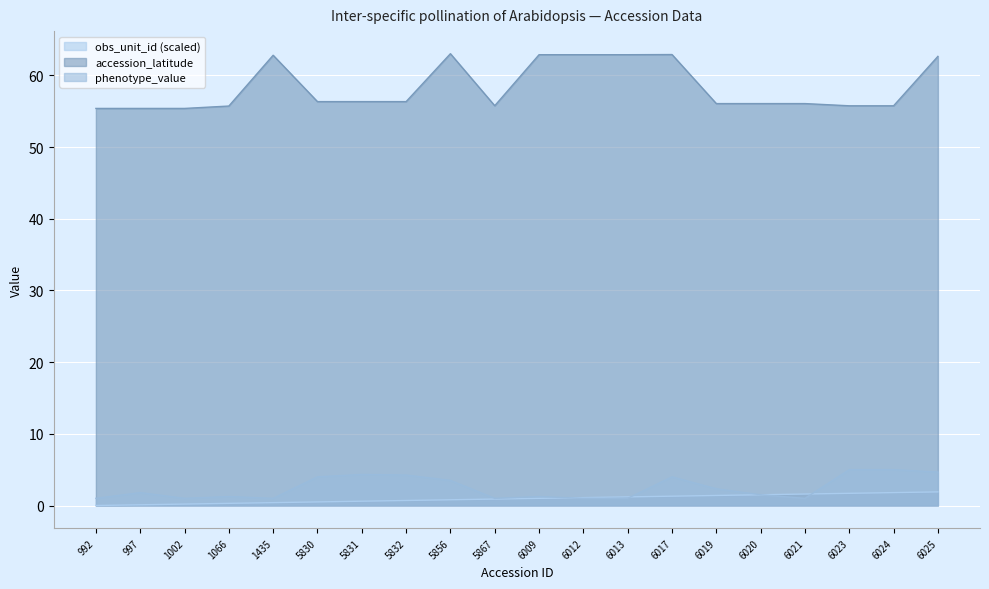

How many data points in phenotype_value are above 1?

13